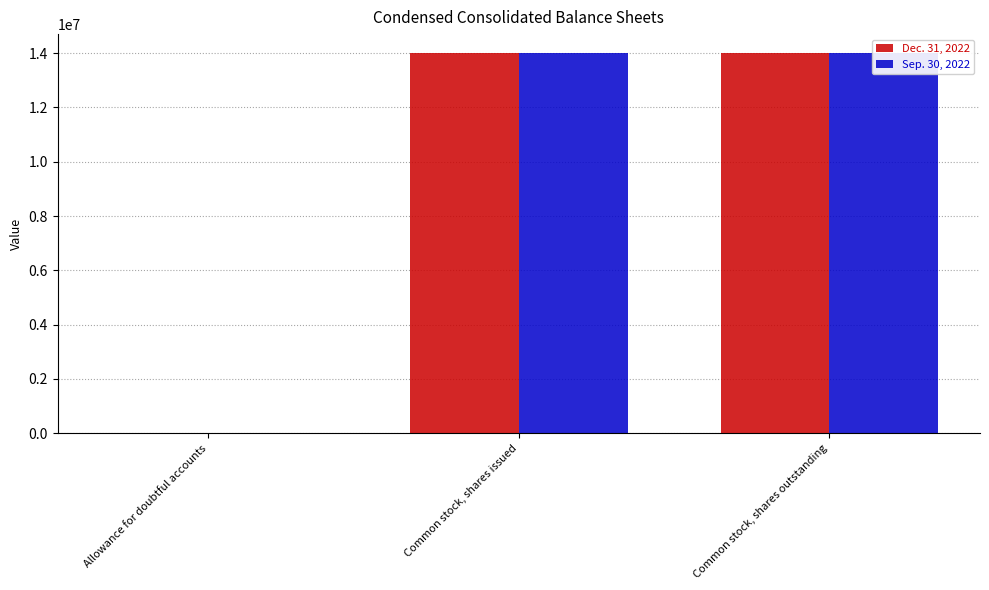

Read the Dec. 31, 2022 value at Common stock, shares issued, to the nearest 50.

14003050